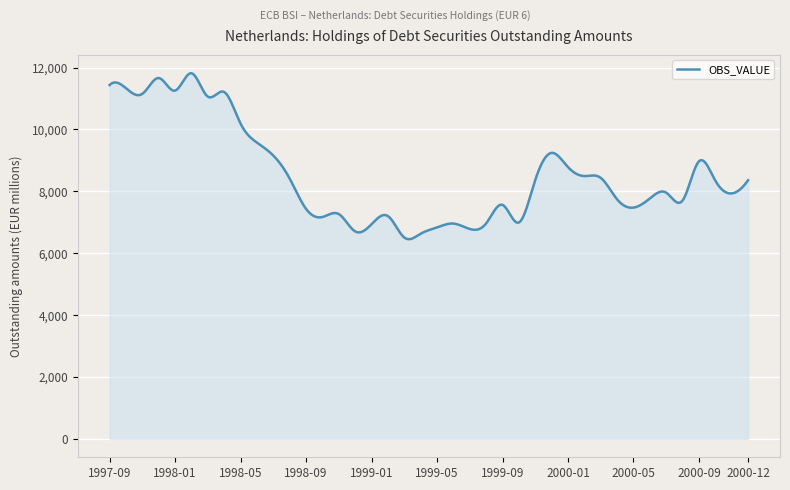

What is the difference between the maximum and minimum values?

5363.2